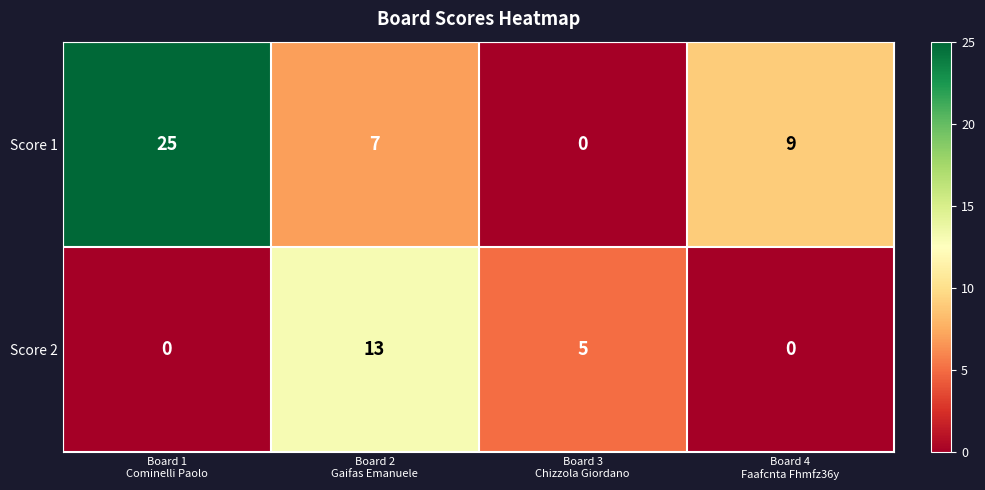

Which series has the widest spread of values?

Score 1